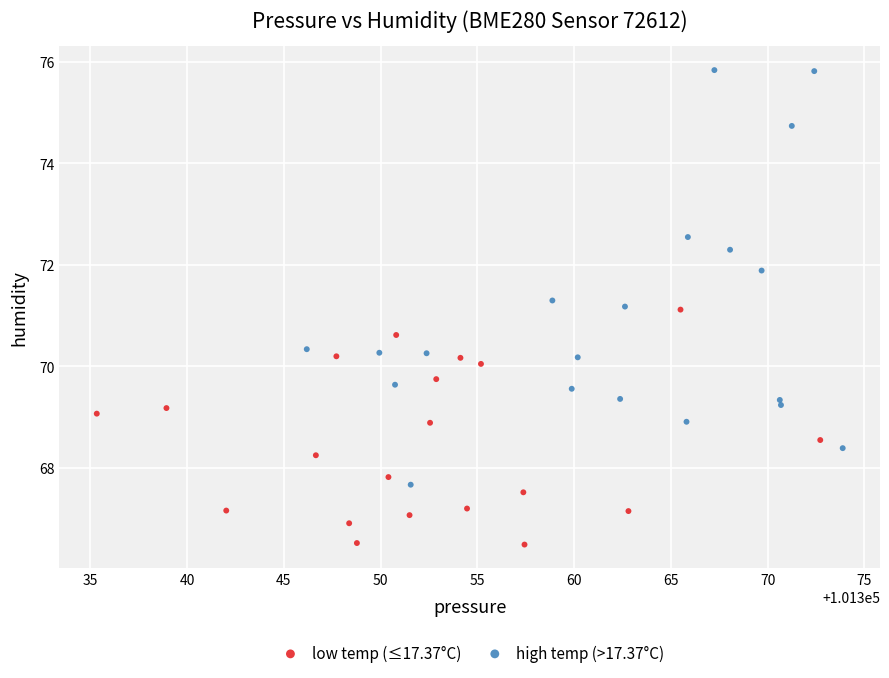

Which series has the widest spread of Y values?

high temp (>17.37°C)